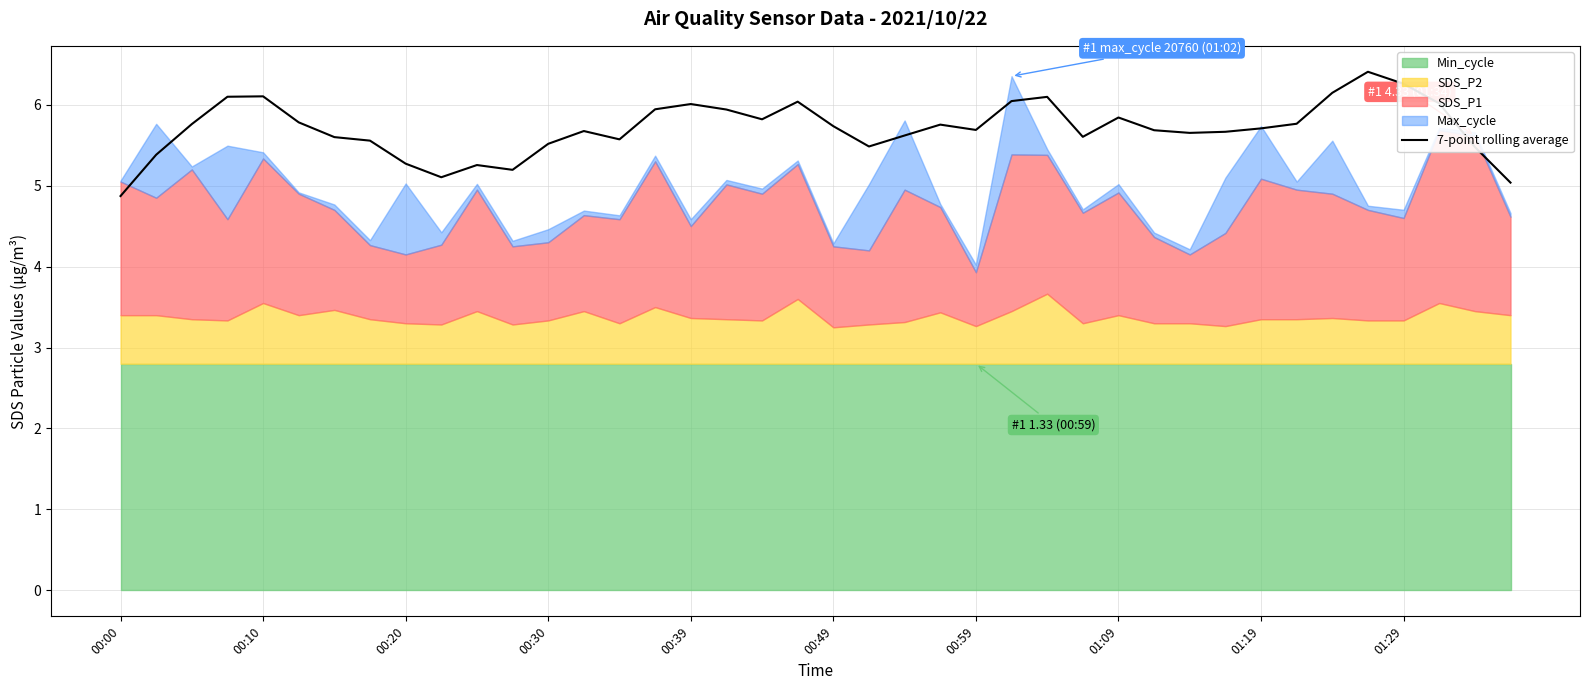

Does the chart have visible grid lines?

Yes